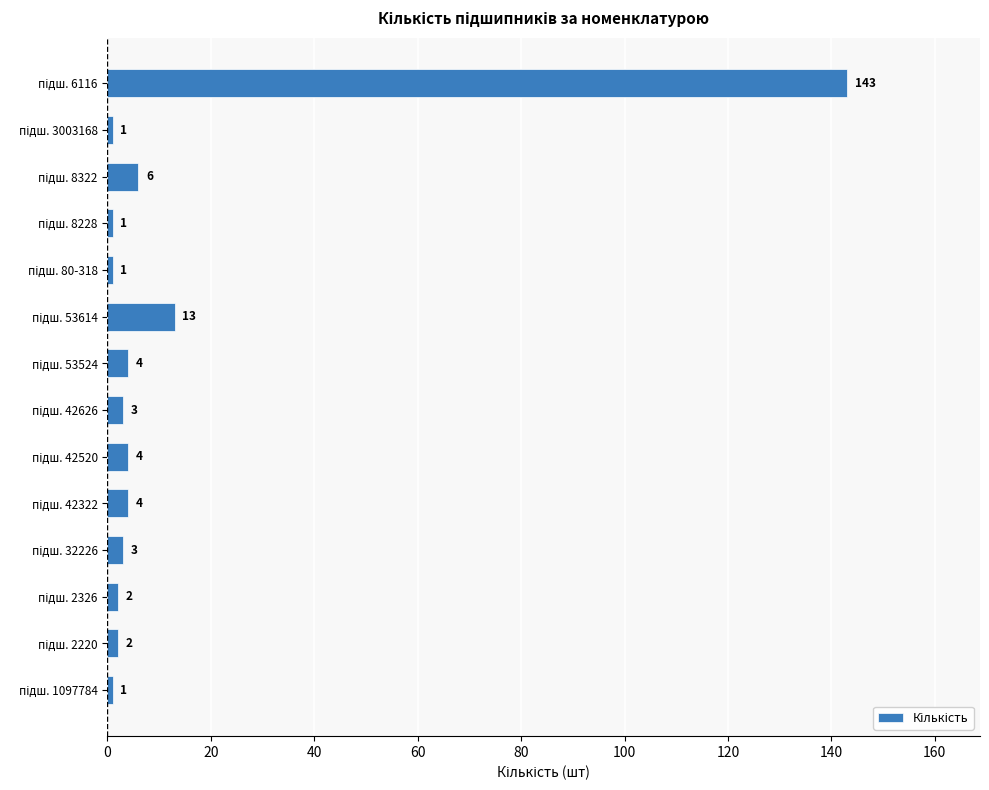

What is the maximum value shown in the chart?

143